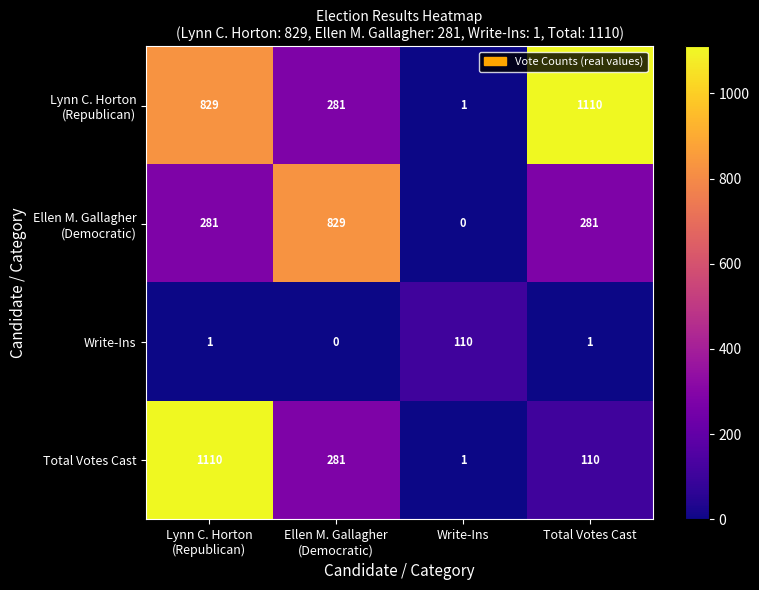

What is the maximum value for Total Votes Cast?

1110